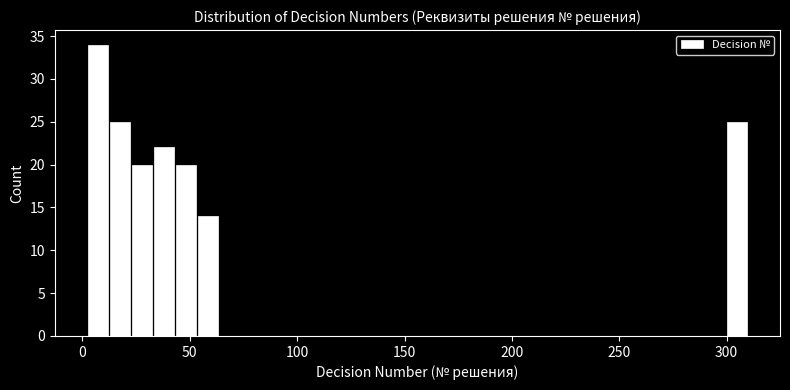

Around what value on the x-axis is the tallest bar? Give the approximate position of its centre, as read against the axis.

5